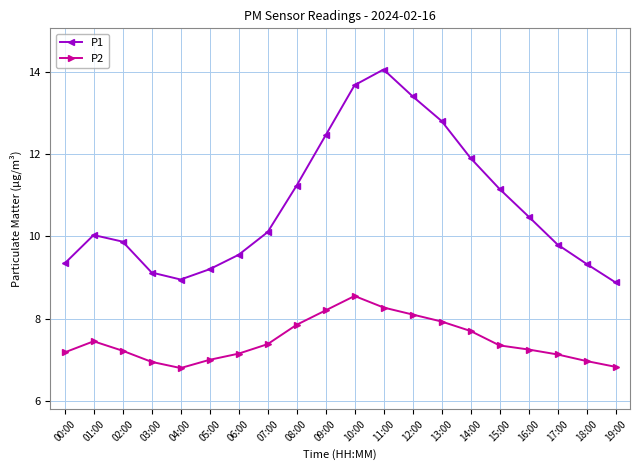

Where is the first local maximum for P1?

01:00